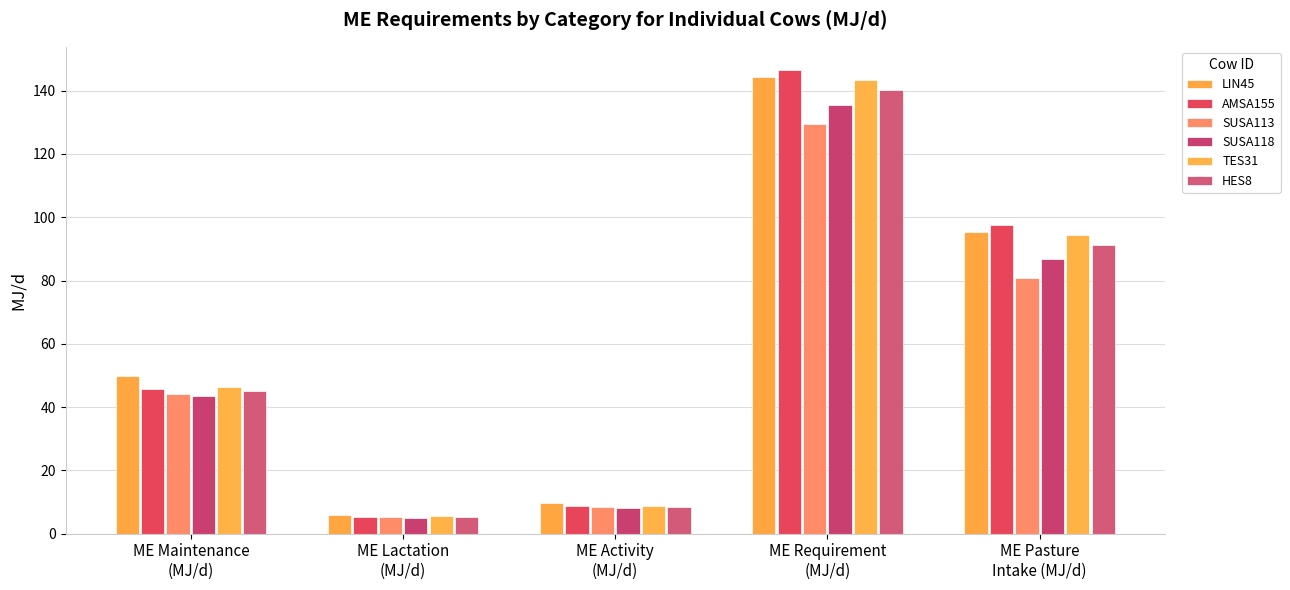

List the series in order of their peak value, lowest first.

SUSA113, SUSA118, HES8, TES31, LIN45, AMSA155